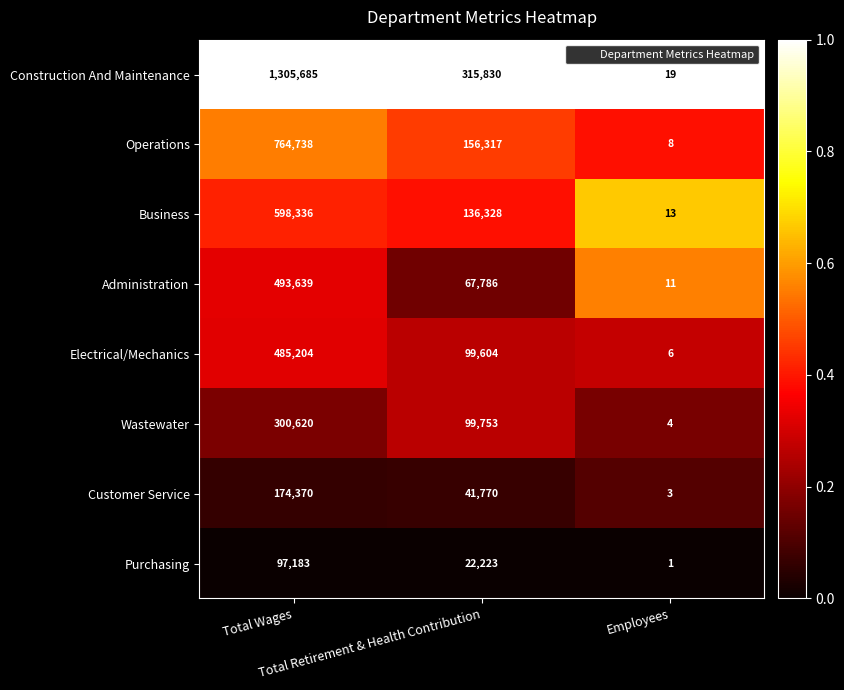

What is the maximum value shown in the chart?

1305685